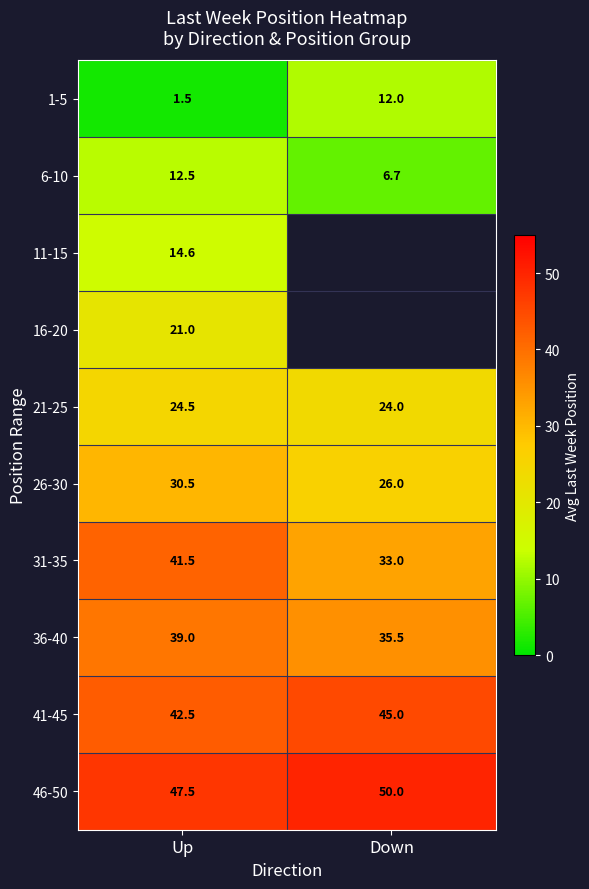

Which has a higher value, Down or Up?

Down